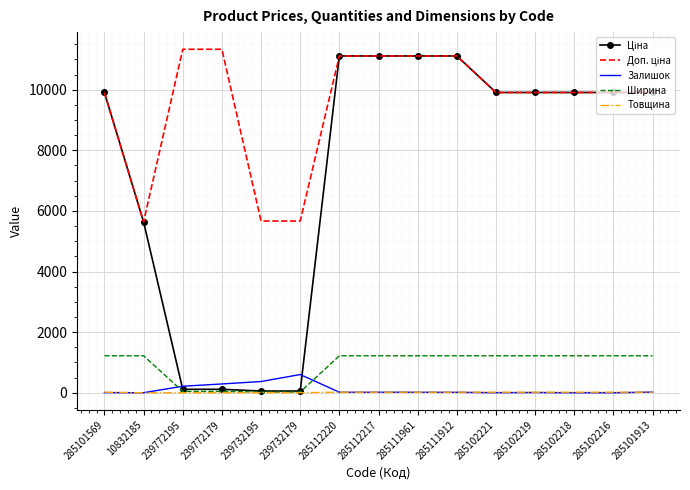

How many distinct data groups are displayed?

5